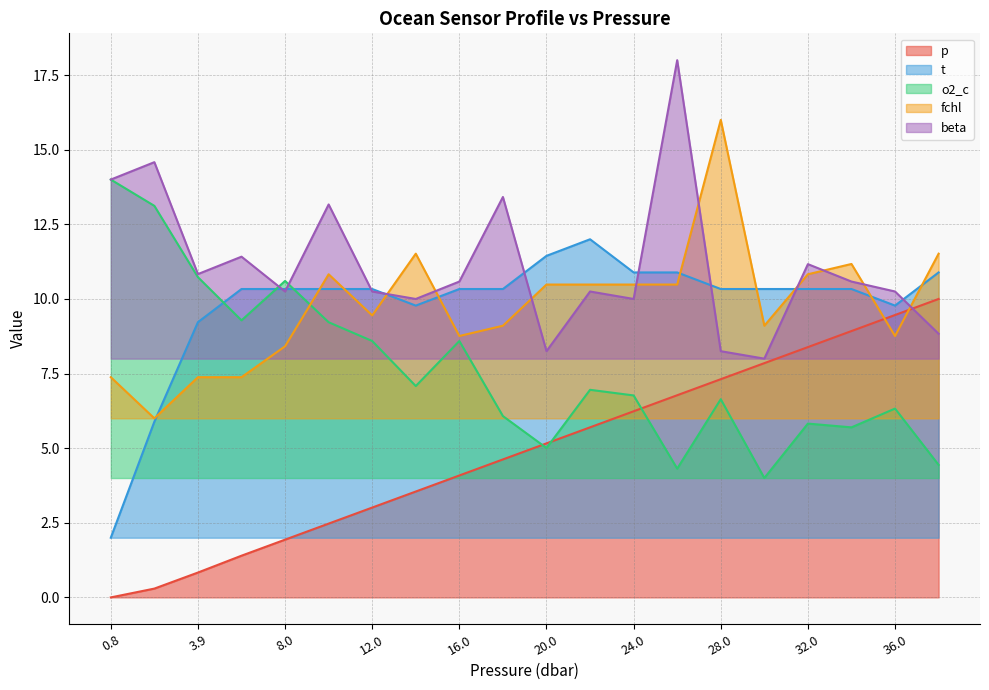

Does the chart display data point markers on the line(s)?

No